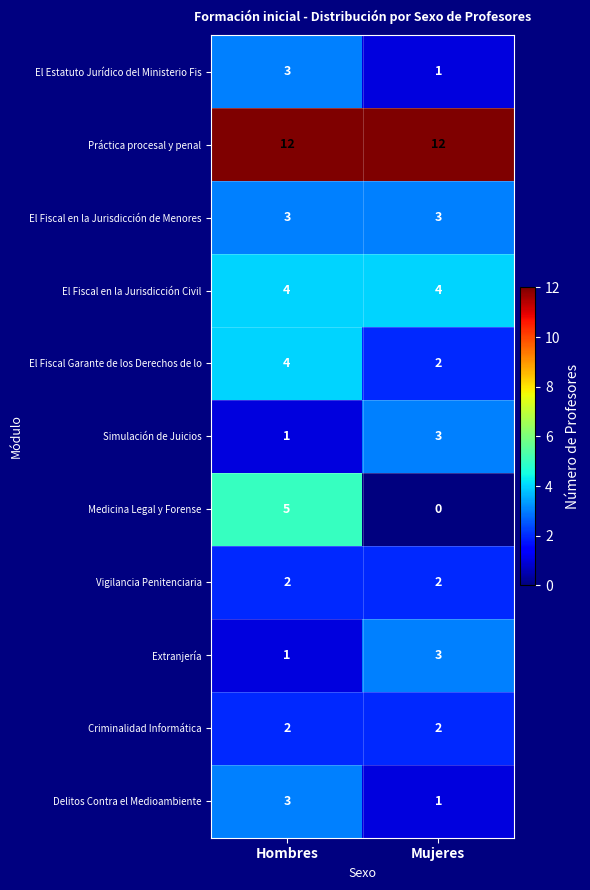

The value of Extranjería at Mujeres is 3. True or false?

True